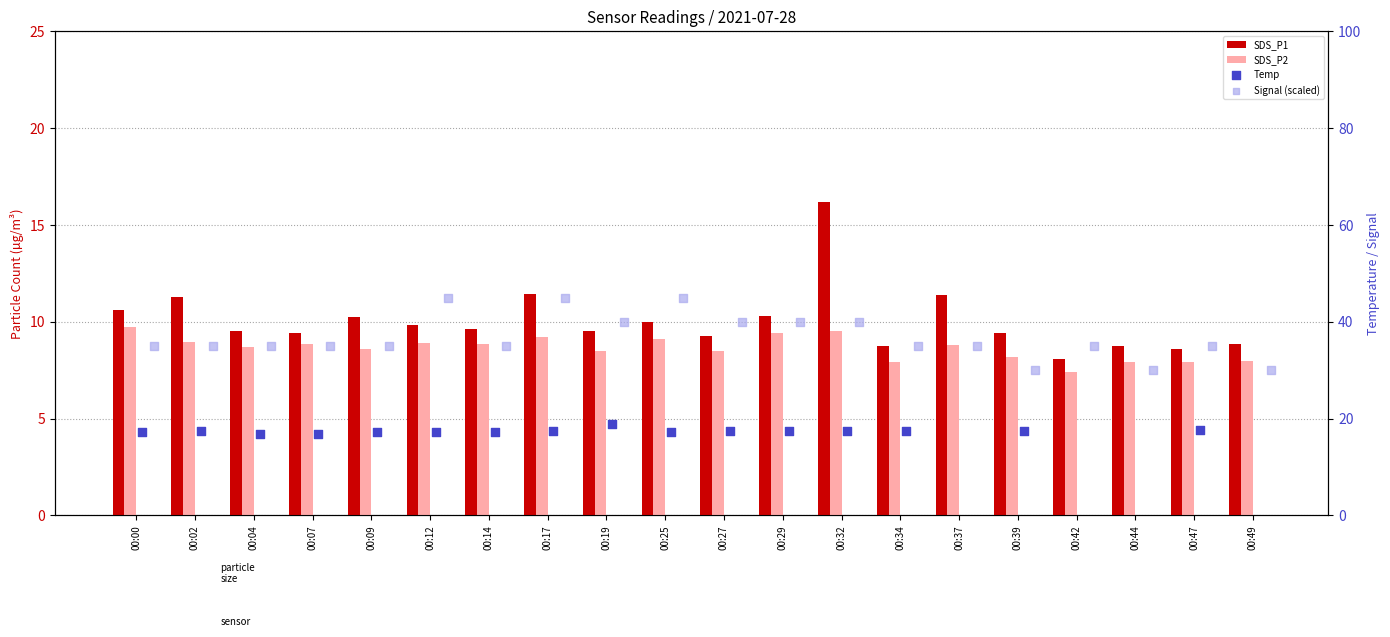

Which series has the largest total across all categories?

Signal (scaled)